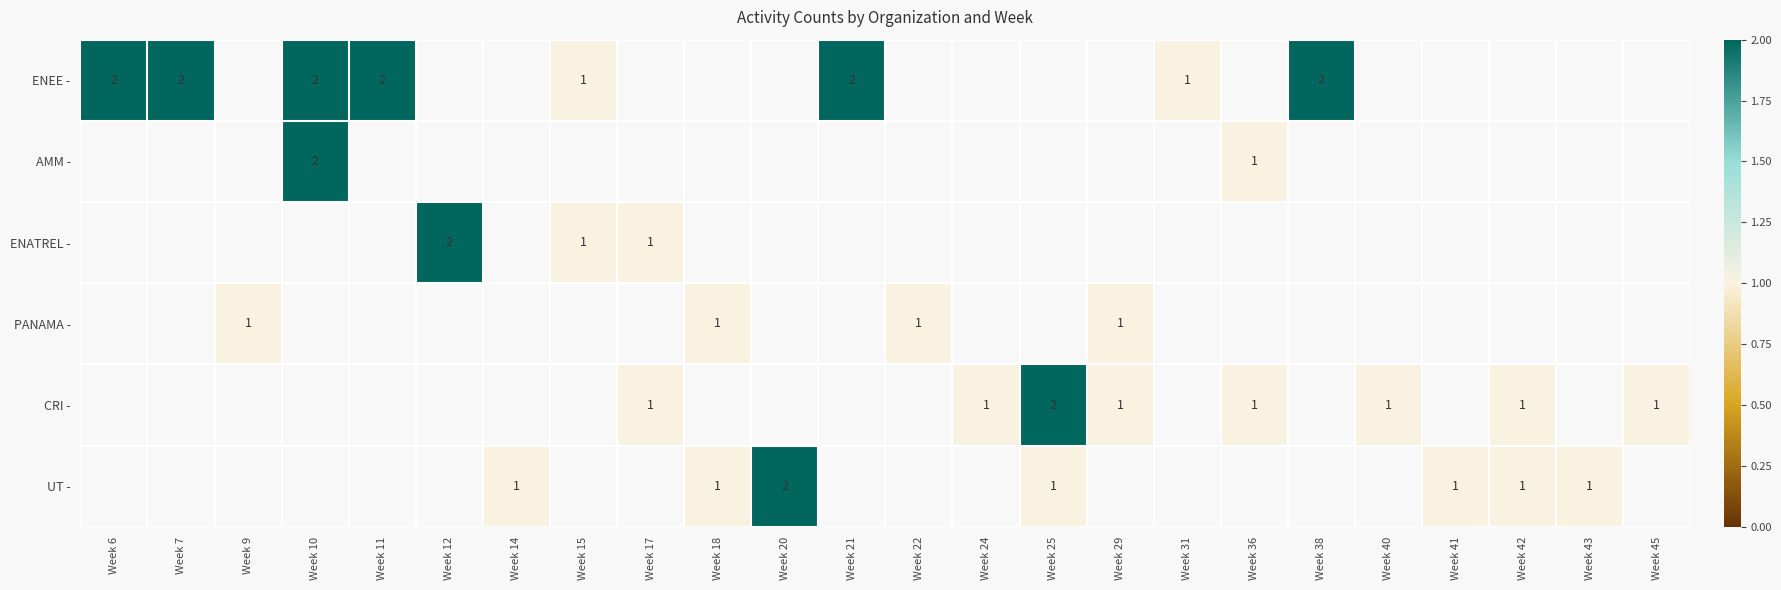

The value of ENATREL - at Week 12 is 3. True or false?

False